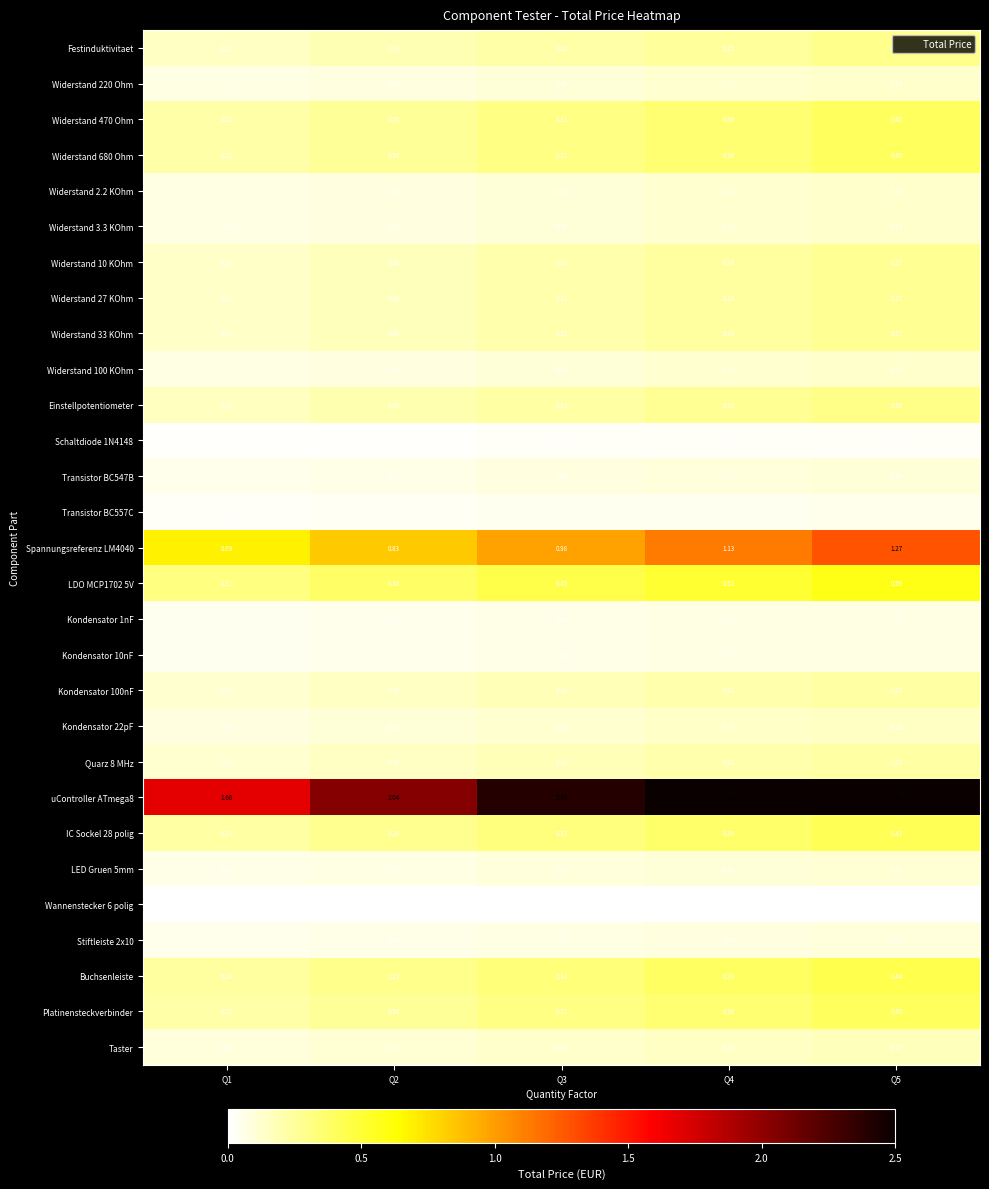

Is the value of Kondensator 100nF at Q5 greater than the value of Taster at Q2?

Yes